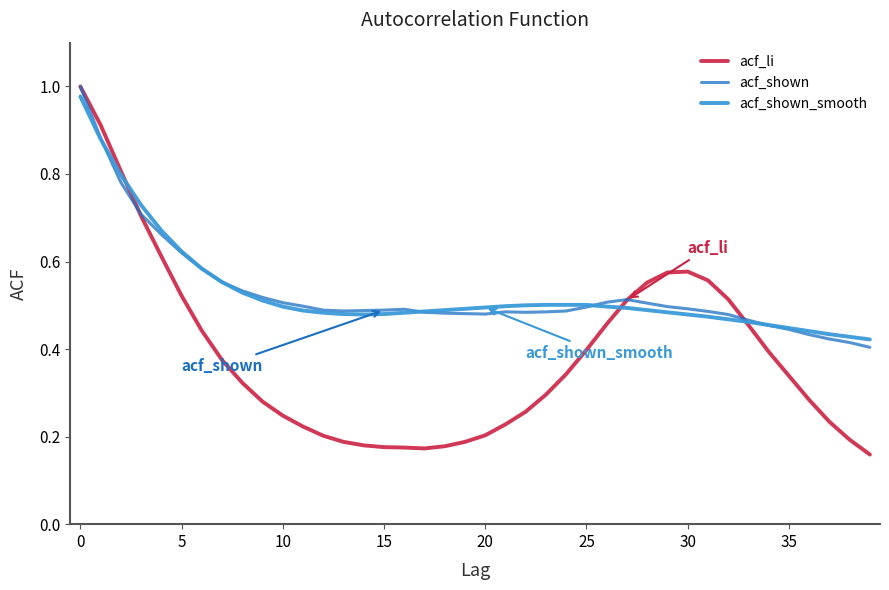

Which series has the largest range (max minus min)?

acf_li